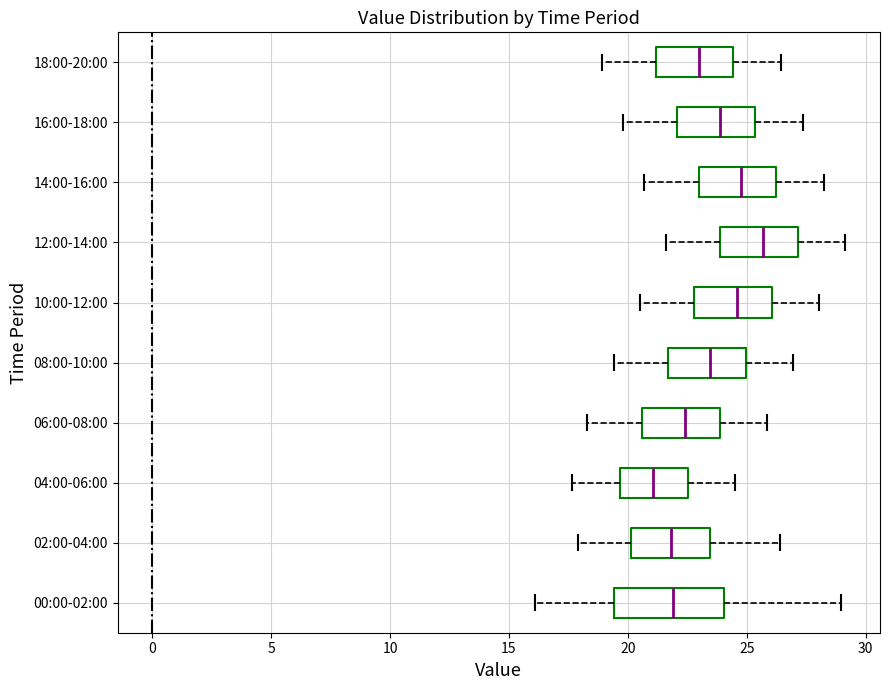

Which box has the furthest to the left median line?

04:00-06:00